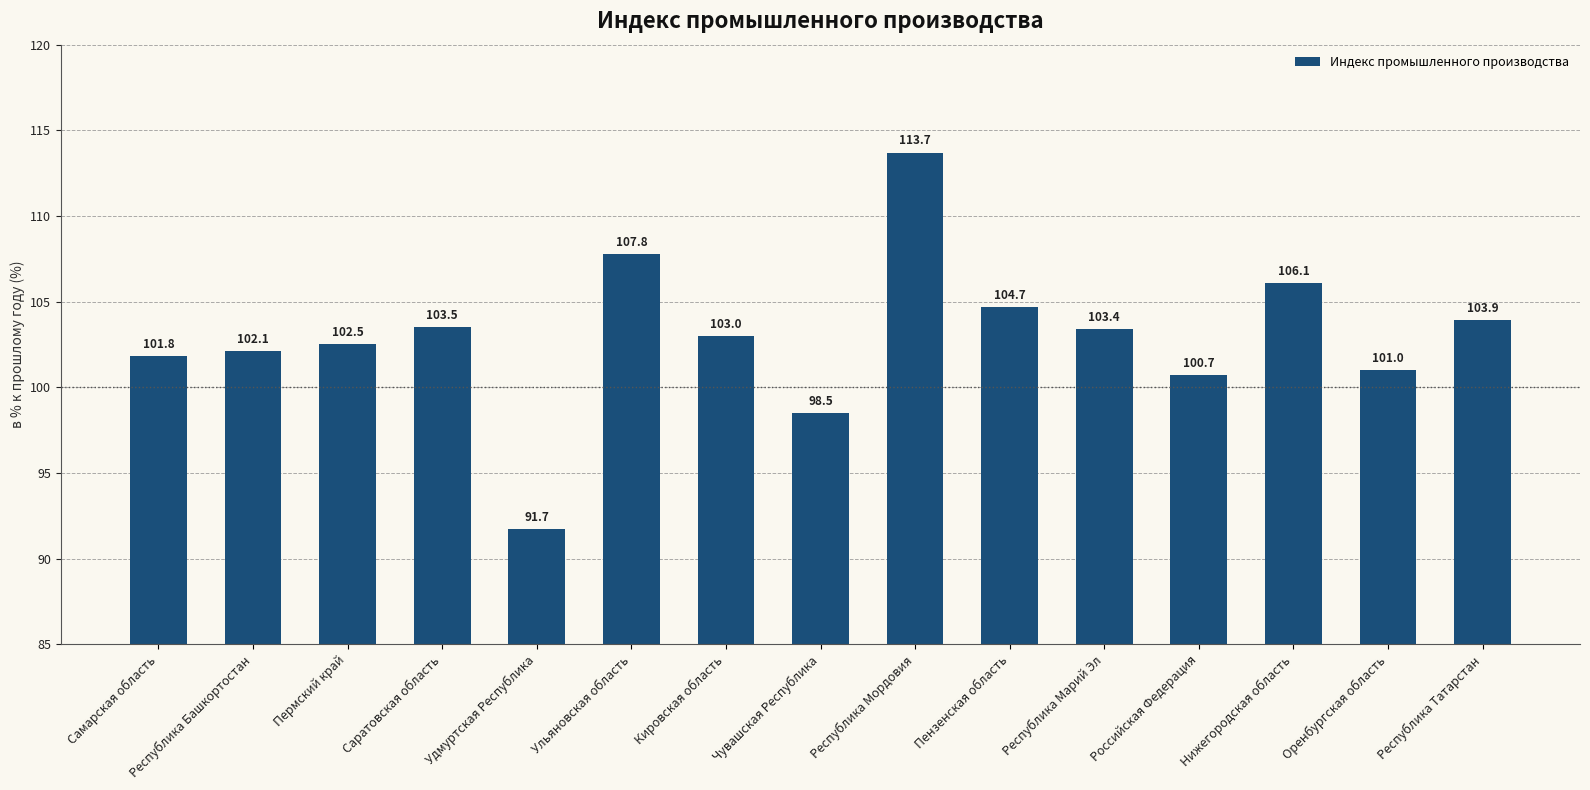

What is the difference between the maximum and minimum values?

22.0